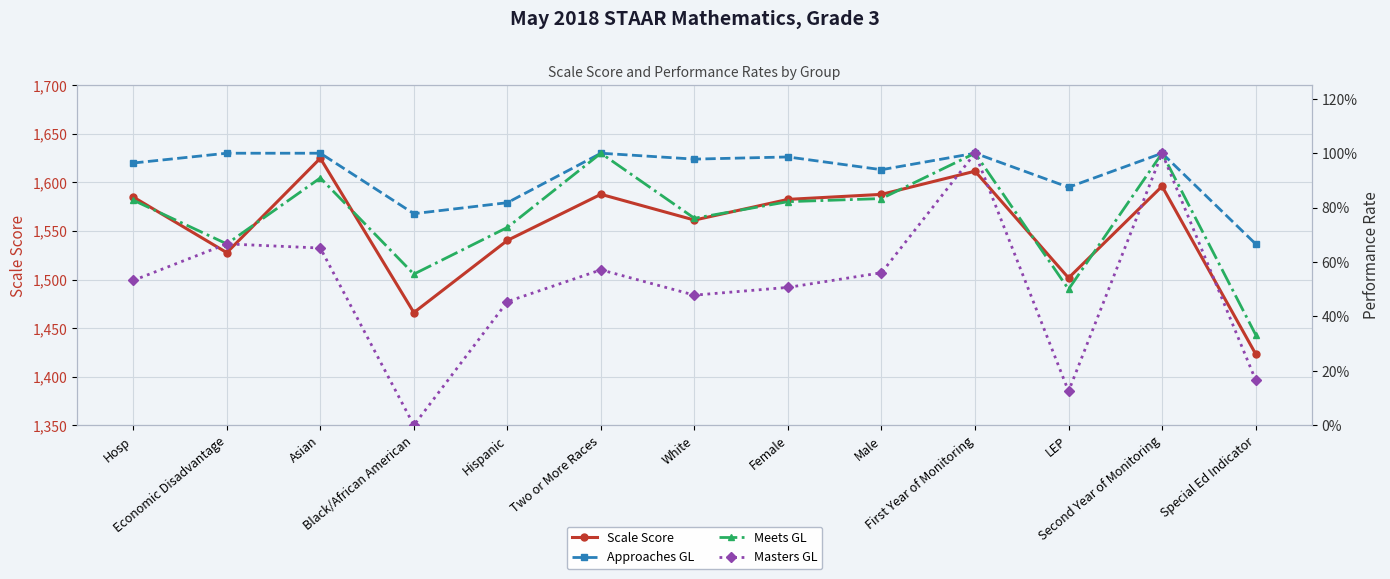

Which series changed the most between Black/African American and Hispanic?

Scale Score